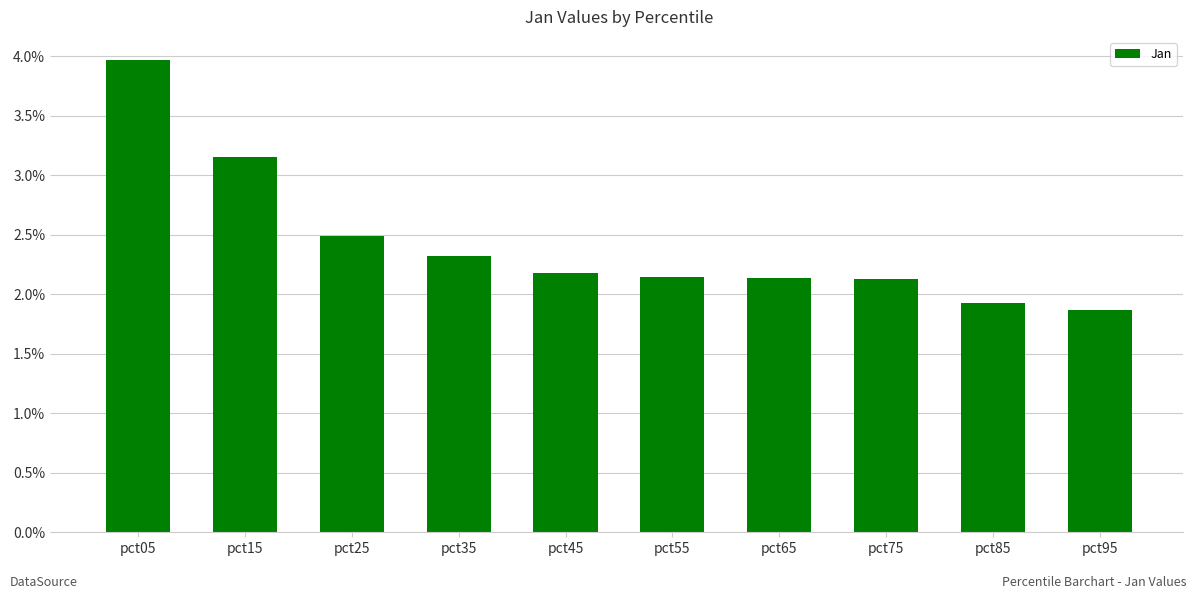

The value at pct15 is 1.3. True or false?

False